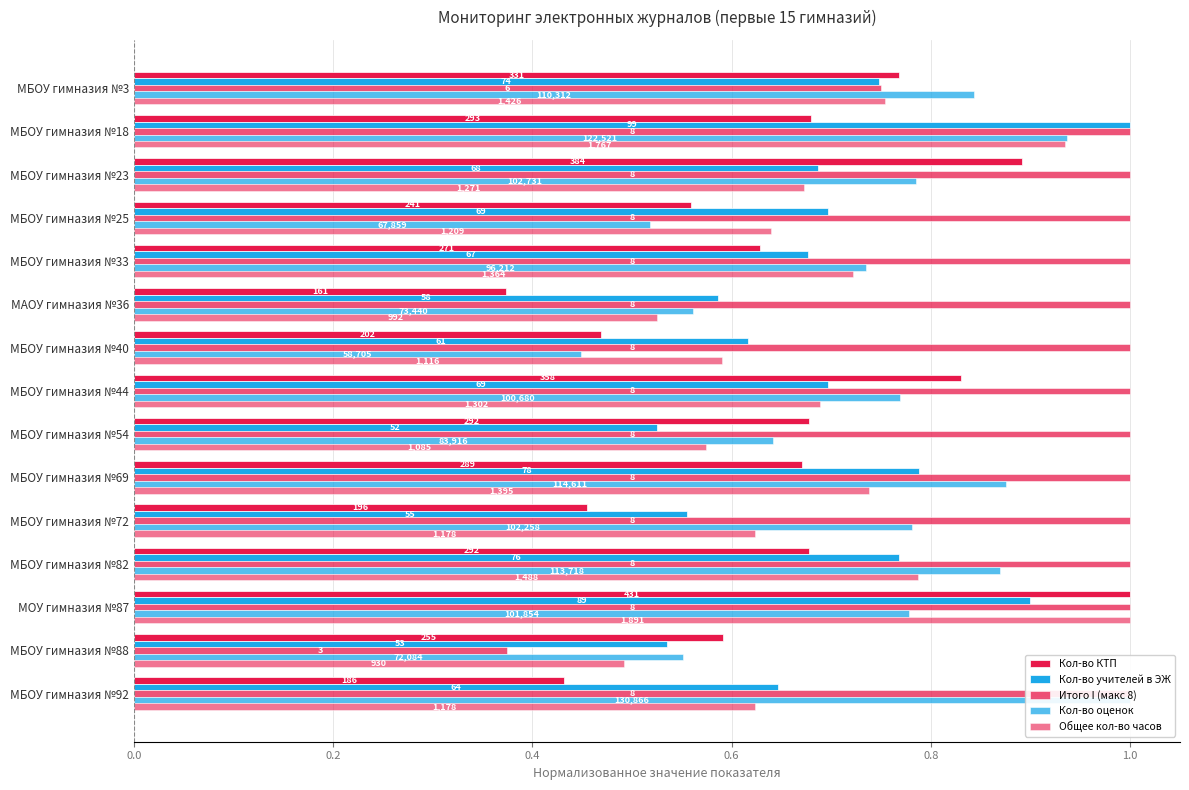

The Общее кол-во часов series shows 0.7 at МБОУ гимназия №69. True or false?

True